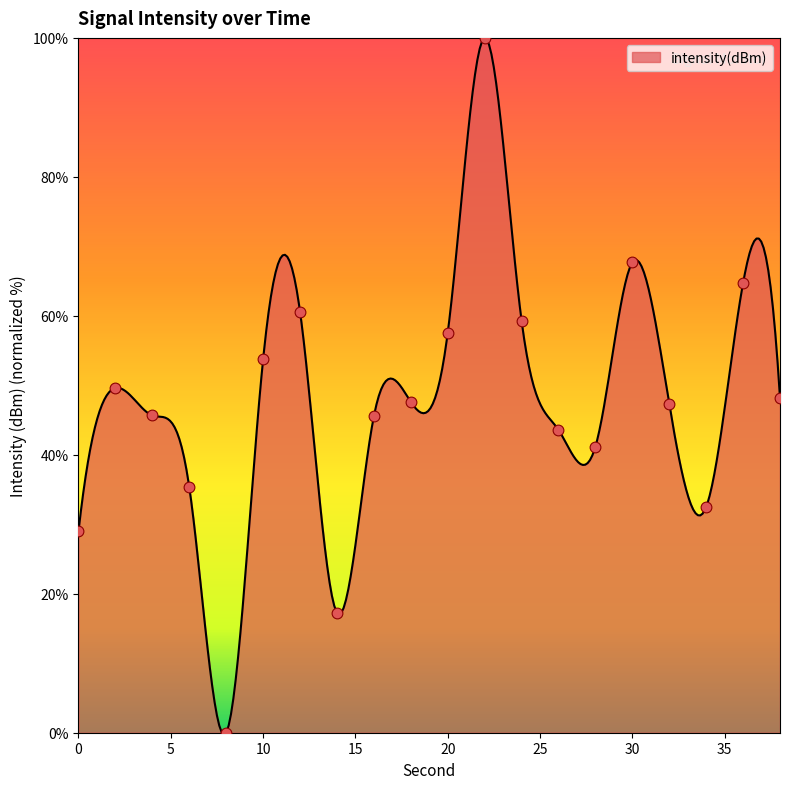

What is the change in value from 0 to 28?

+12.2